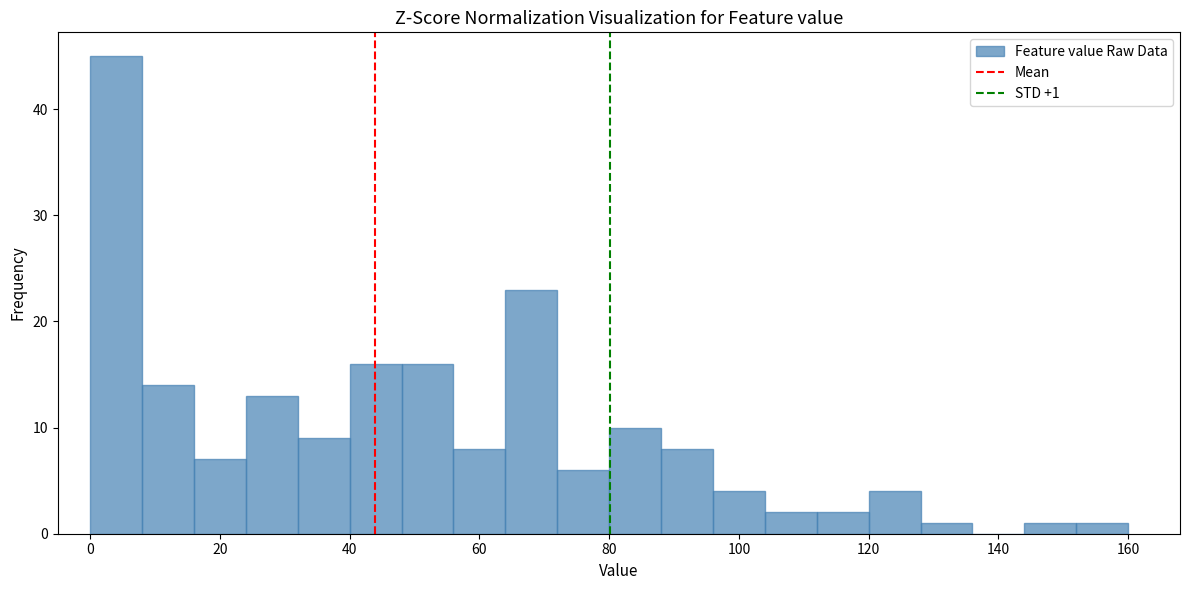

Over which range of the x-axis is the bar tallest?

0 to 8